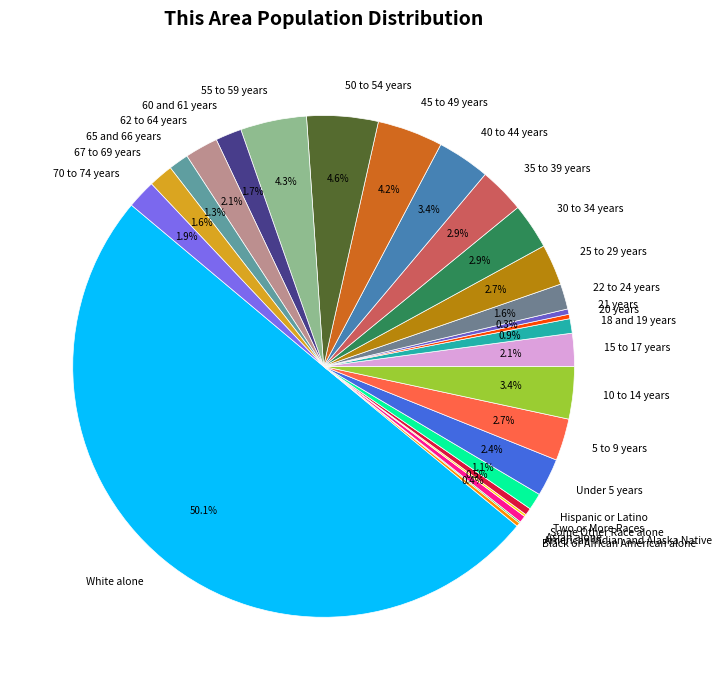

How much of the chart is everything except 62 to 64 years?

97.9%